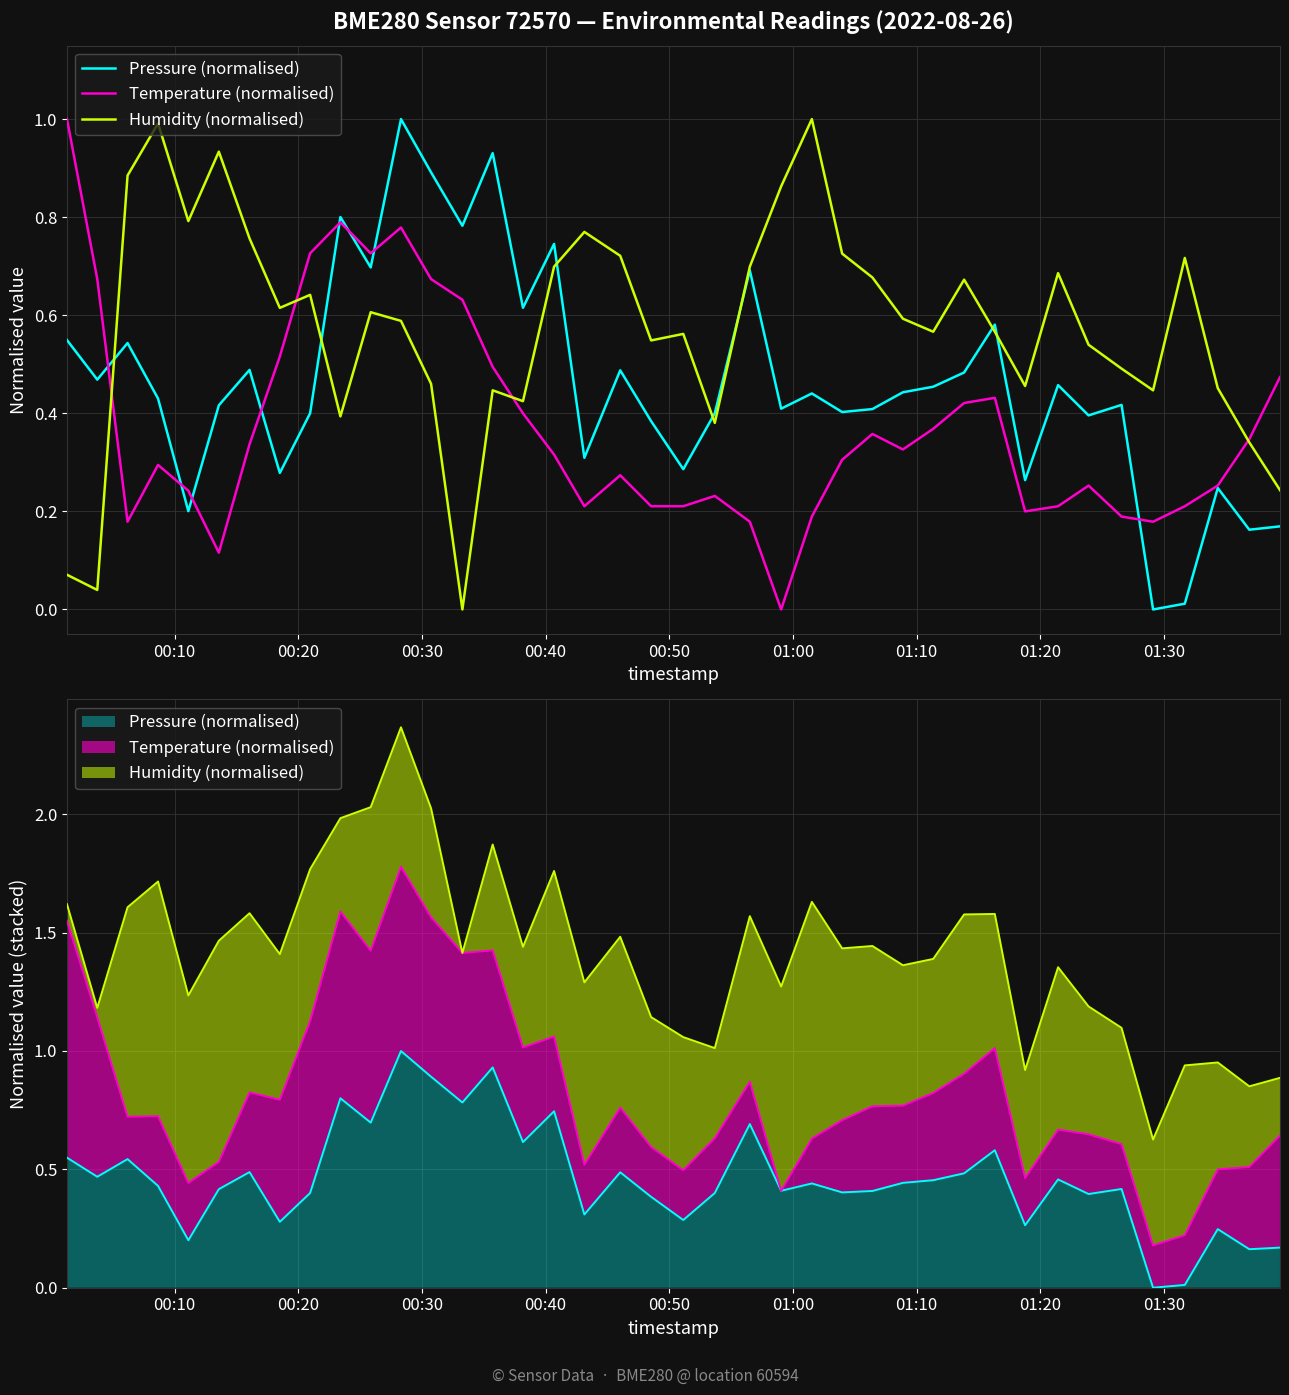

Which series has the largest range (max minus min)?

Pressure (normalised)